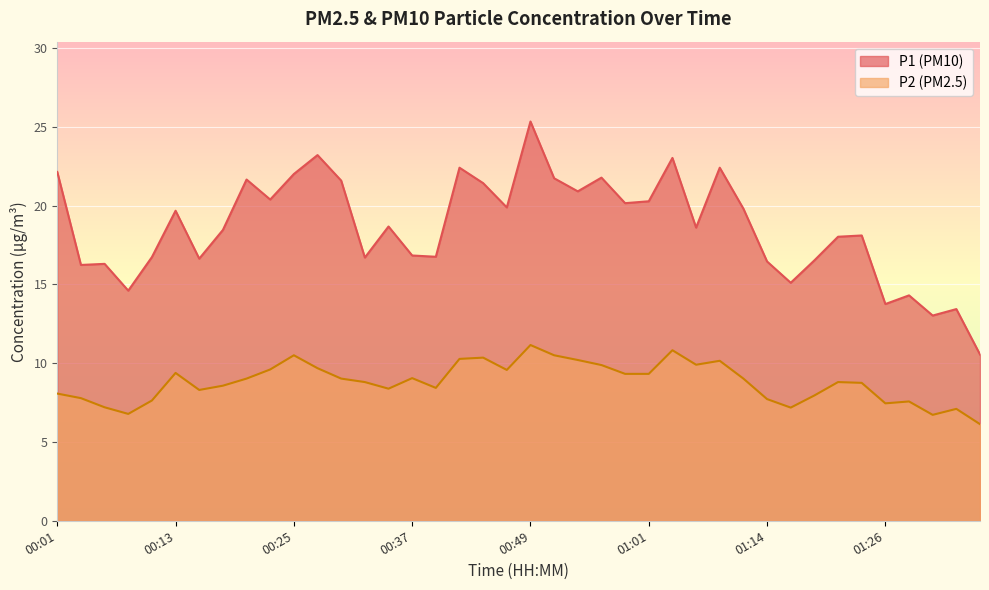

What is the value of the P2 point at the 33rd from the left?

8.0